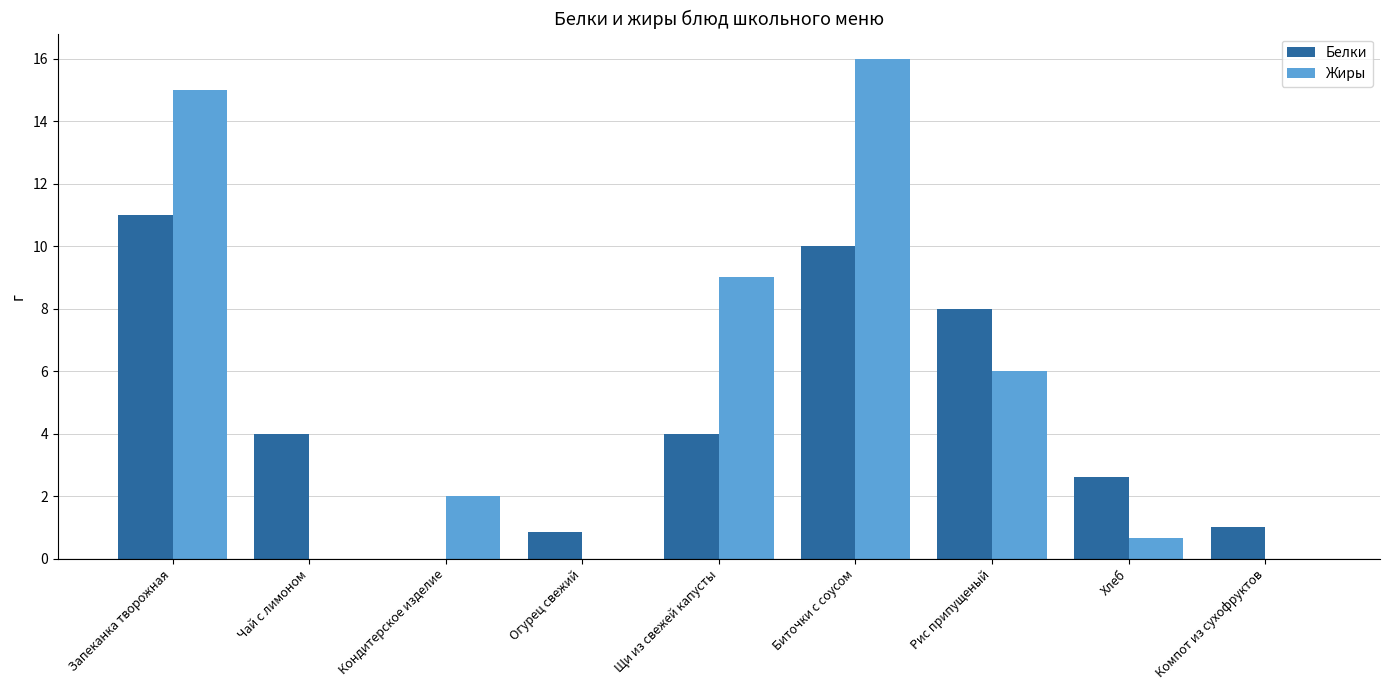

Are the bars horizontal?

No